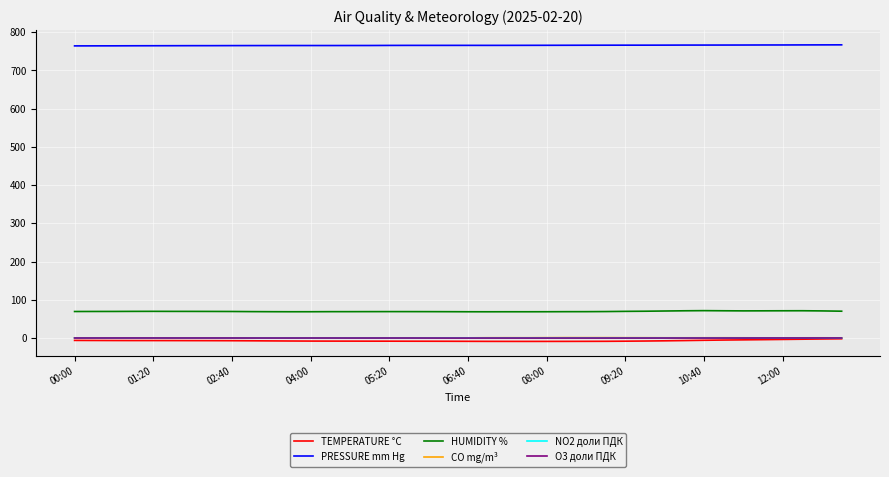

Which series has the largest total across all categories?

PRESSURE mm Hg